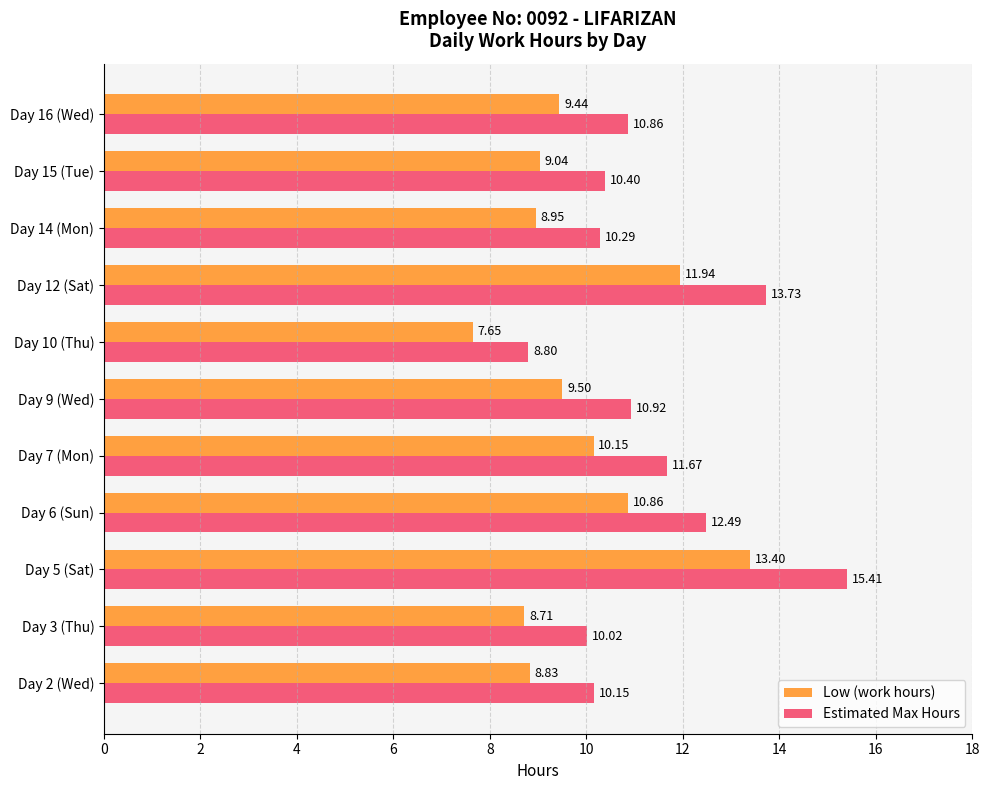

What is the average value of the Low (work hours) series?

9.9